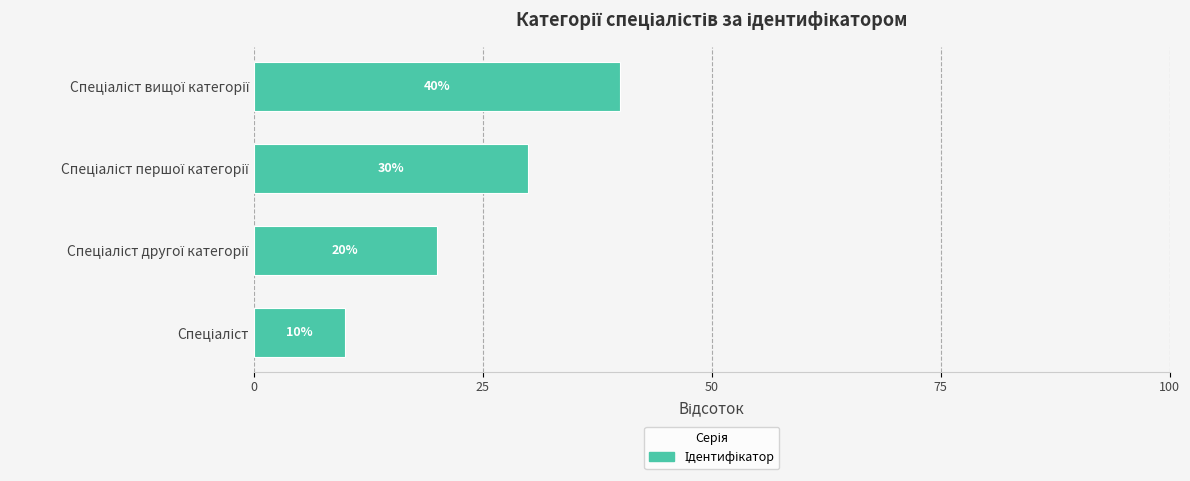

What is the average value?

25